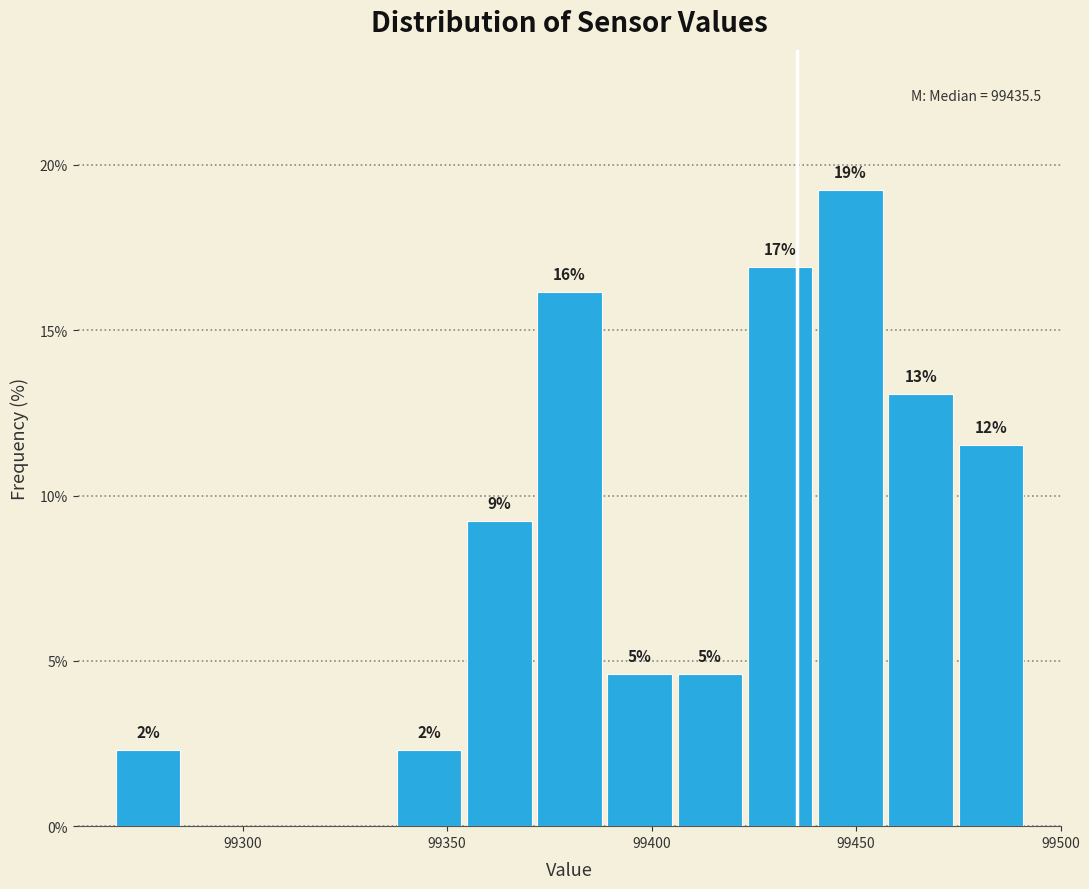

Around what value on the x-axis is the tallest bar? Give the approximate position of its centre, as read against the axis.

99450